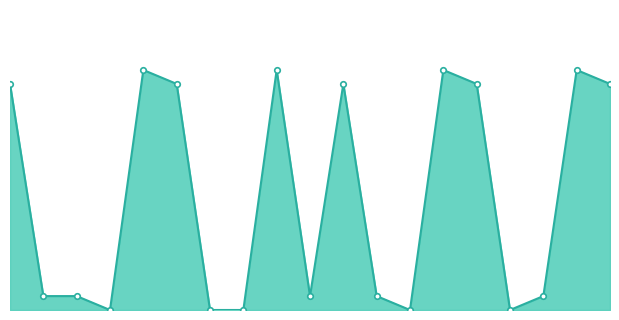

Is this an area chart (filled region under the line)?

Yes